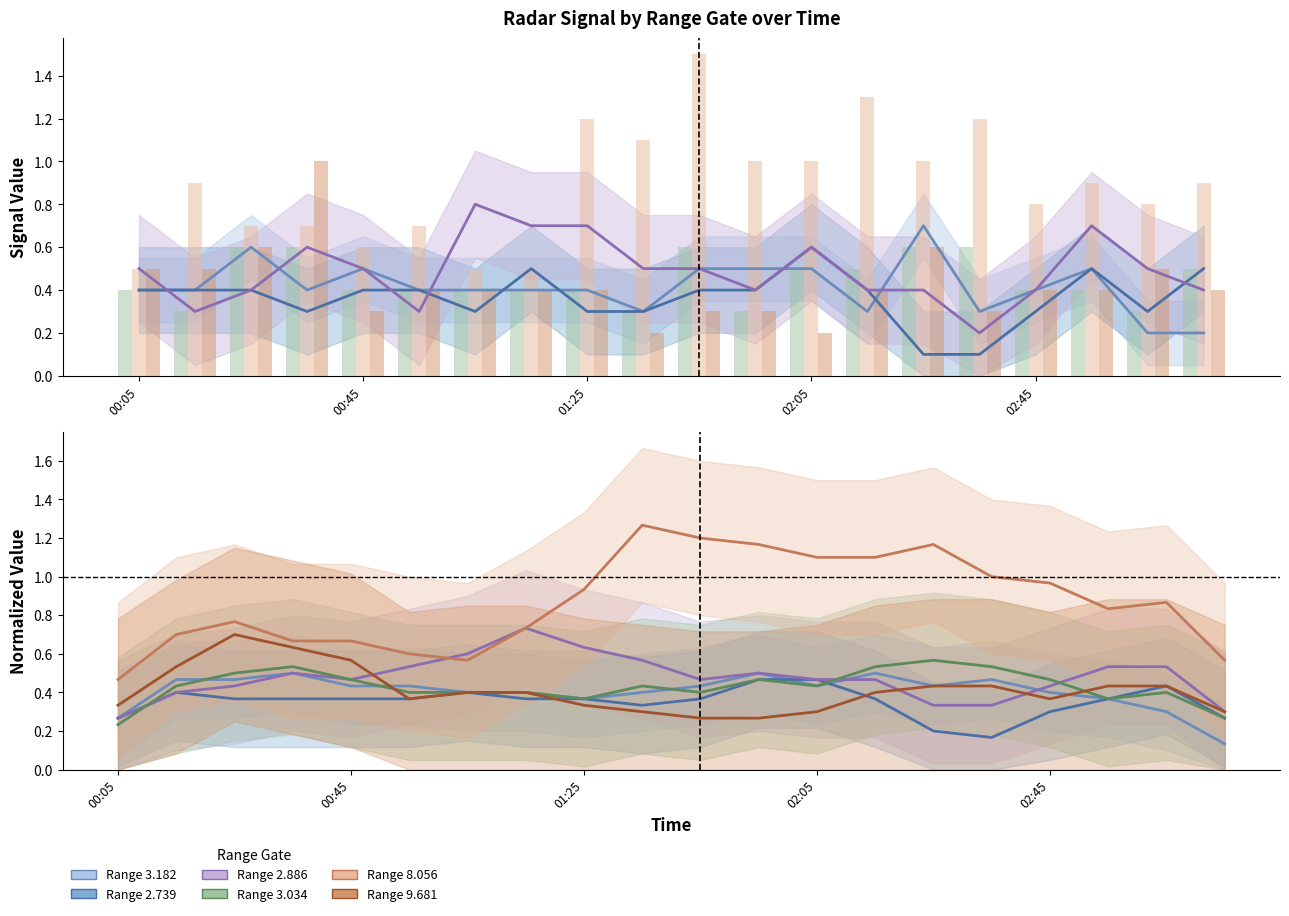

Where is 2.886 nearest to the value 0?

2008/07/03 02:35